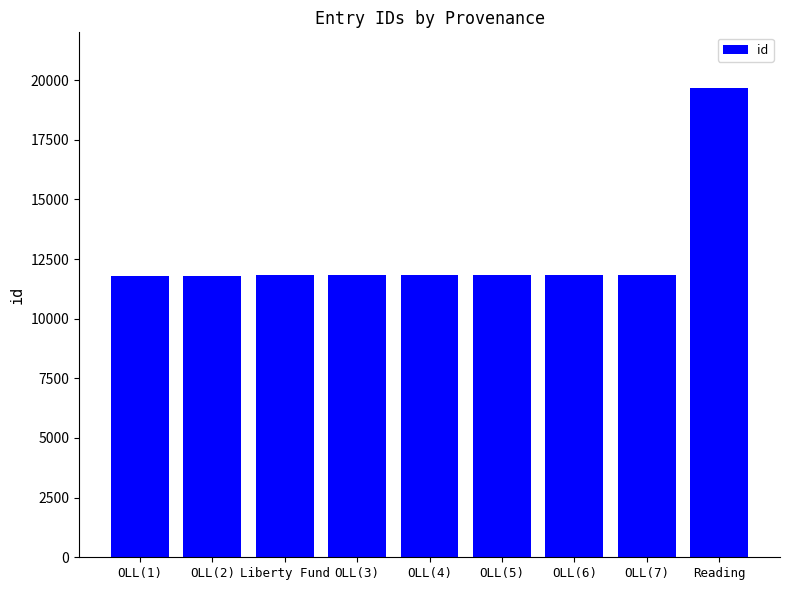

Is it true that the value at OLL(2) is 16366?

False